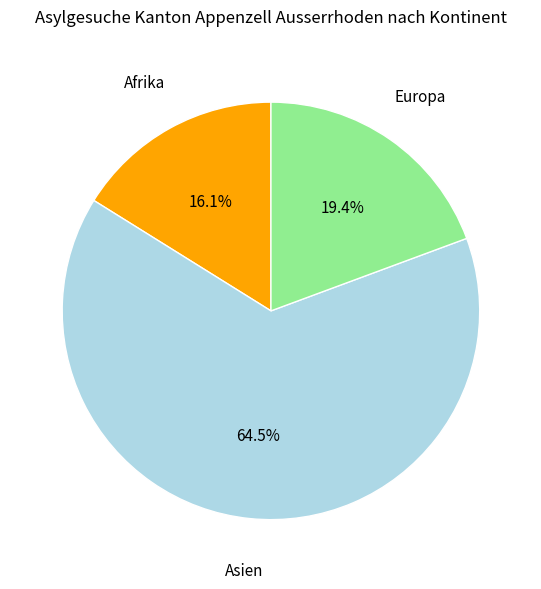

Count the number of slices in the pie.

3